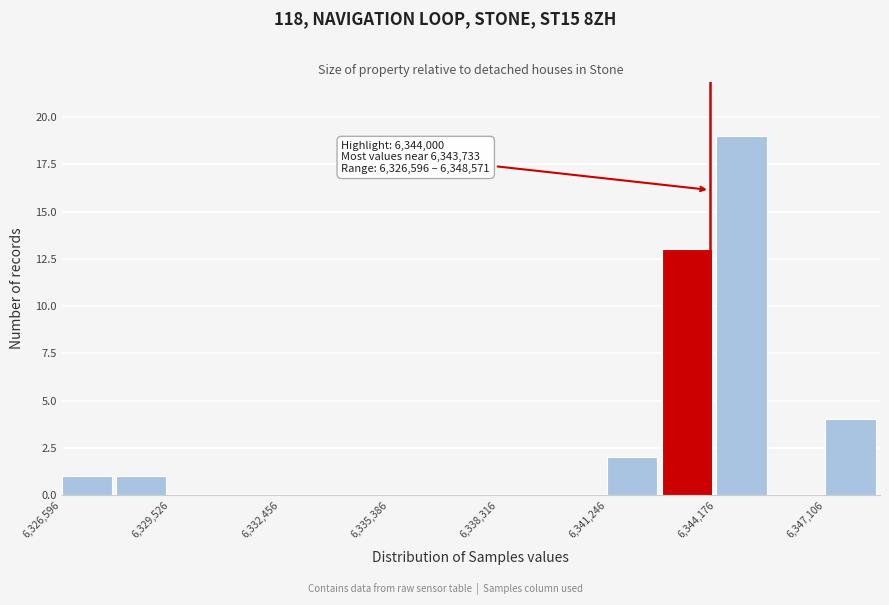

Around what value on the x-axis is the tallest bar? Give the approximate position of its centre, as read against the axis.

6345000